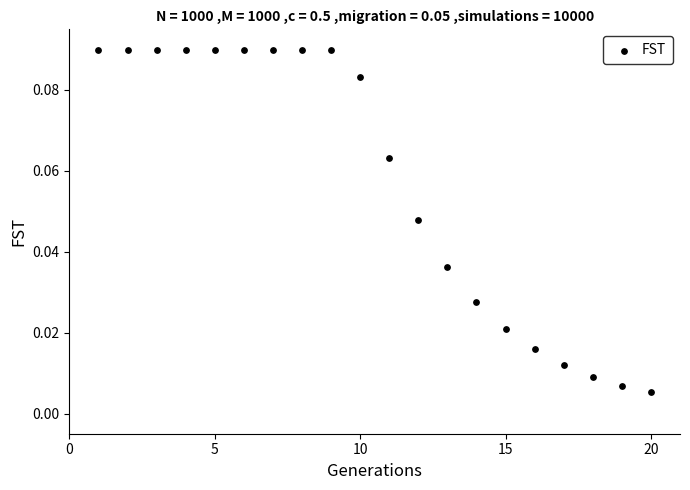

How many data points are displayed?

20